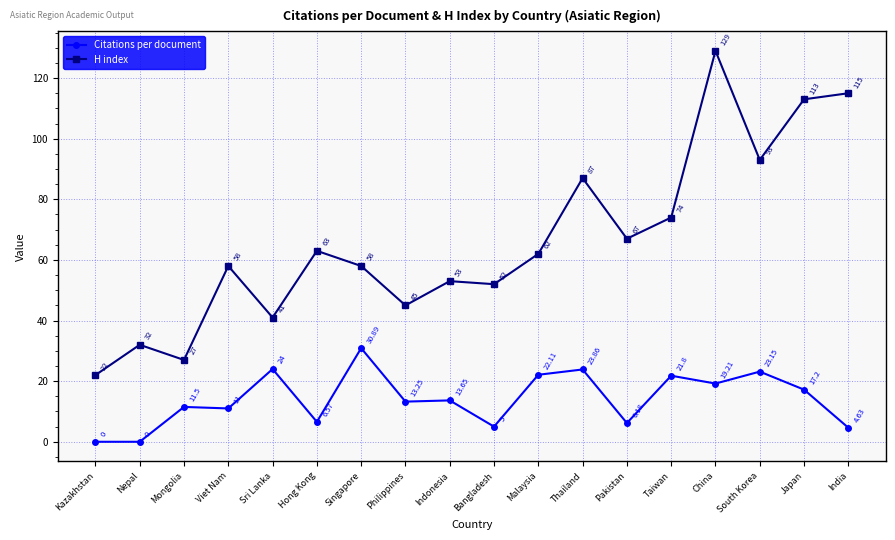

Is the value of H index at Philippines greater than the value of Citations per document at Bangladesh?

Yes